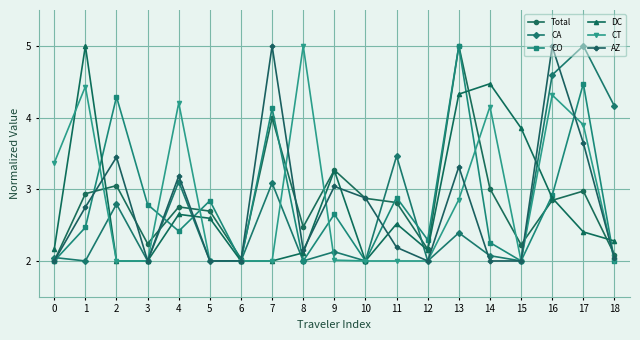

What is the greatest value displayed?

5.0